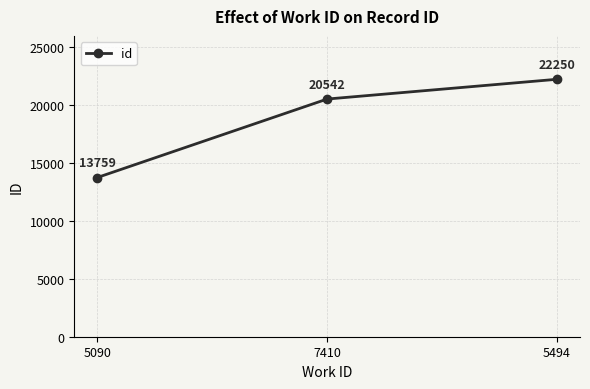

What is the maximum value shown in the chart?

22250